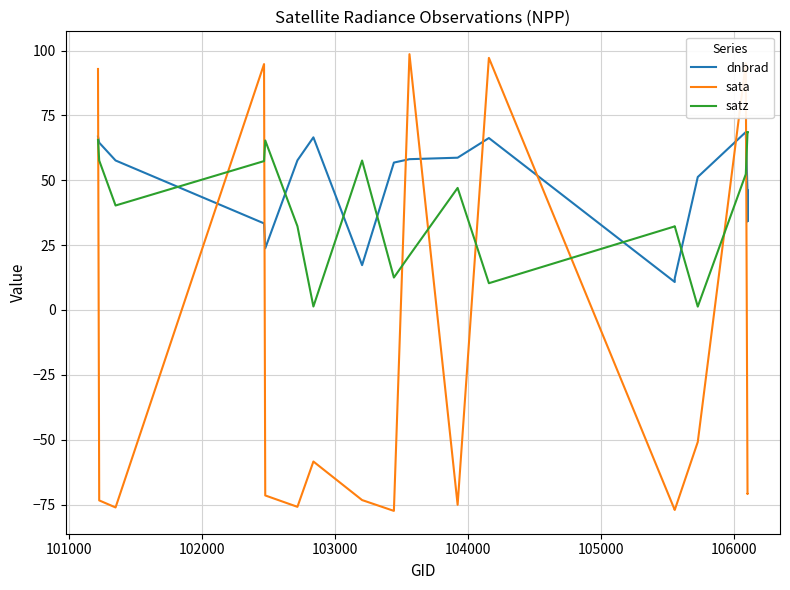

What is the difference between the maximum and minimum values in the sata series?

176.0